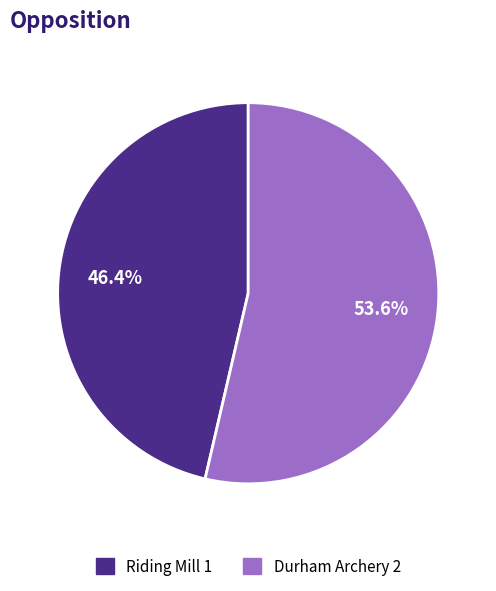

How many segments does this pie chart have?

2